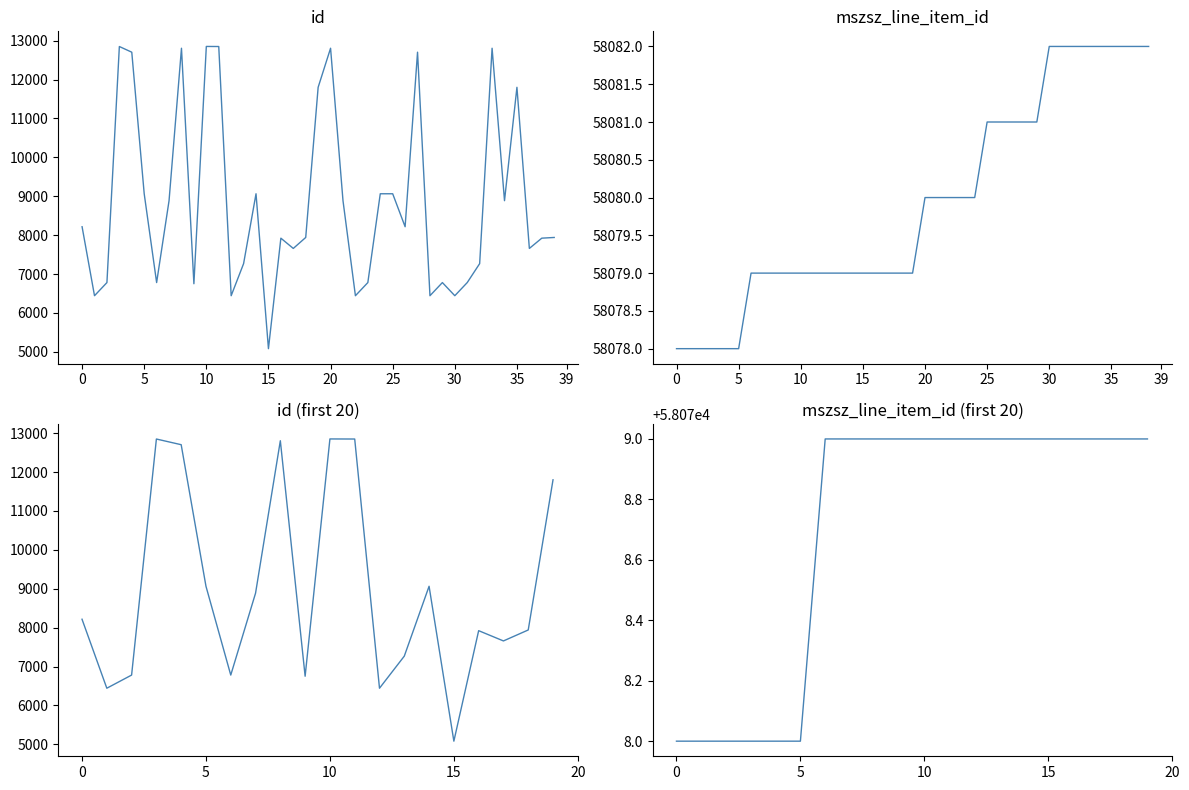

What are all the series names shown in the legend?

id, mszsz_line_item_id